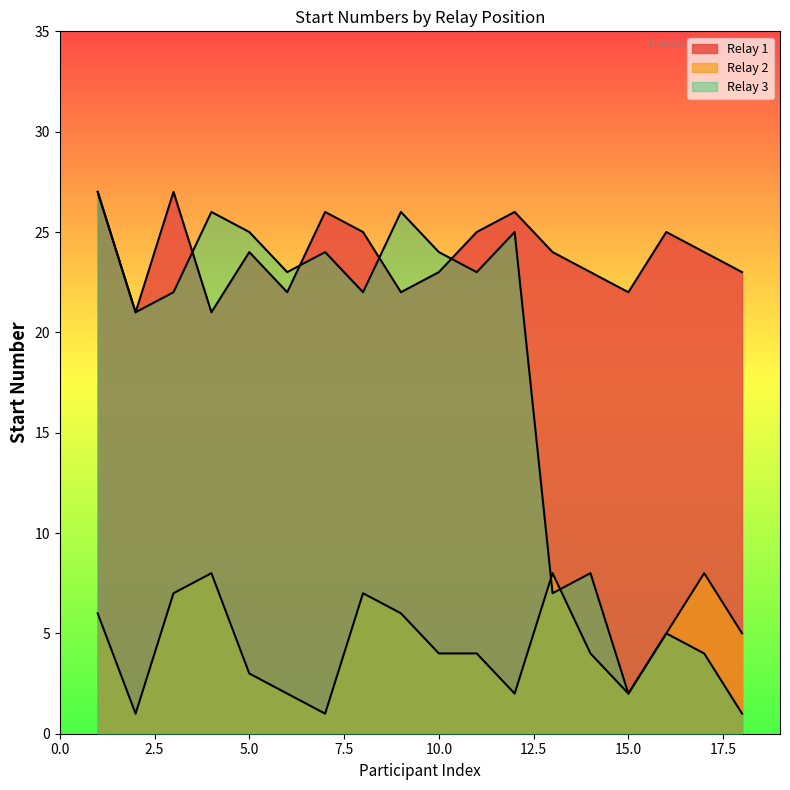

Does the chart have visible grid lines?

No